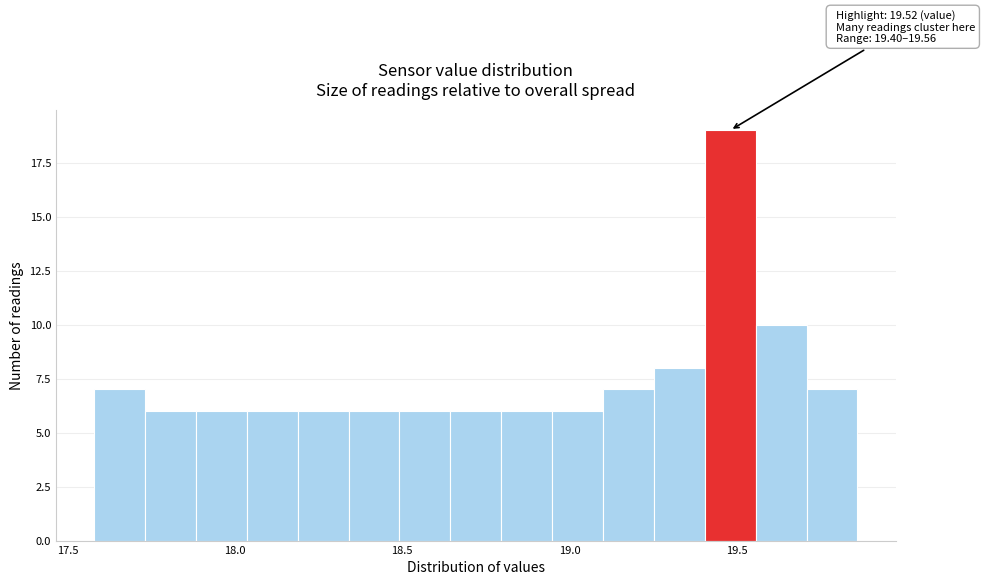

Read against the x-axis, roughly where is the centre of the tallest bar?

19.50